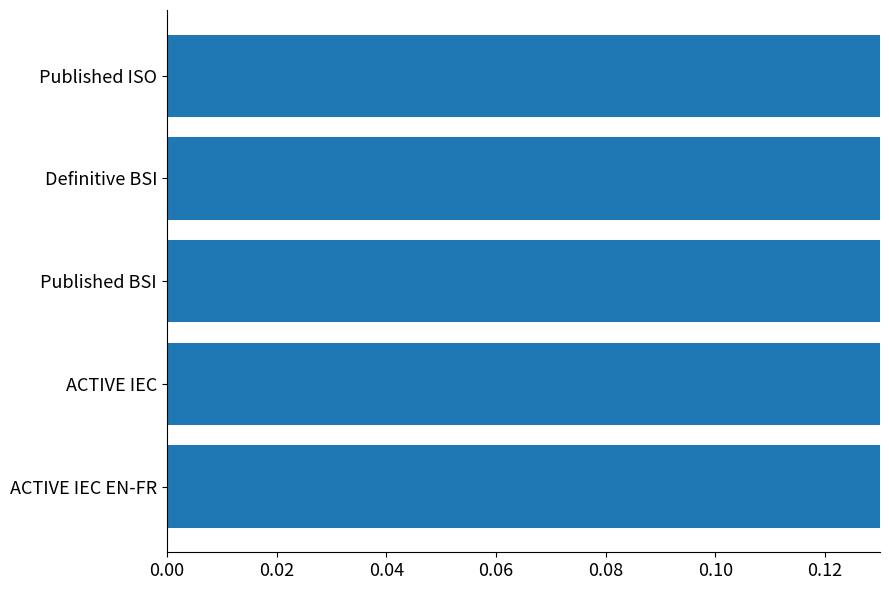

Reading right to left, what are all the values shown in this chart?

0.6	0.6	0.8	0.9	1.0